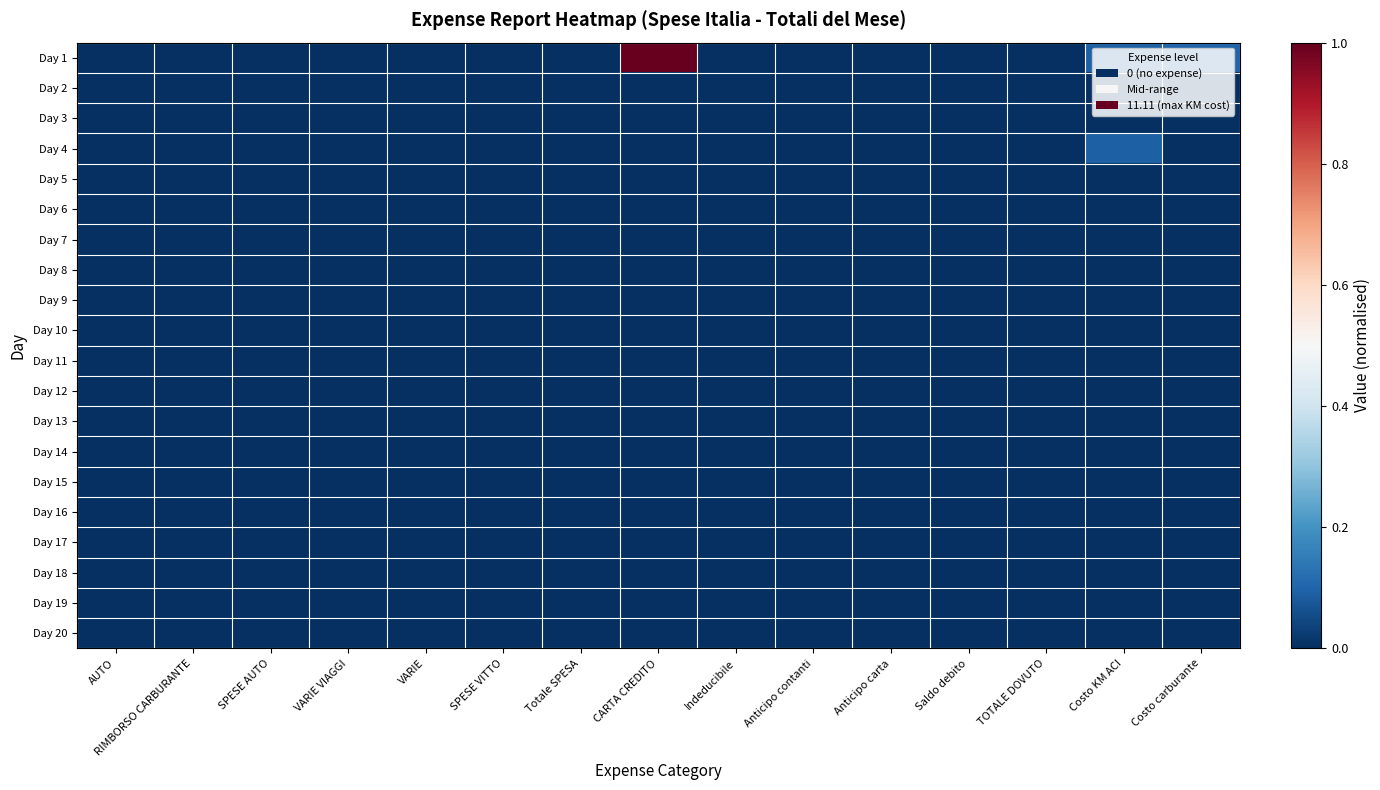

Reading left to right, transcribe all the data shown in this chart.

Day 1: AUTO=0.0	RIMBORSO CARBURANTE=0.0	SPESE AUTO=0.0	VARIE VIAGGI=0.0	VARIE=0.0	SPESE VITTO=0.0	Totale SPESA=0.0	CARTA CREDITO=1.0	Indeducibile=0.0	Anticipo contanti=0.0	Anticipo carta=0.0	Saldo debito=0.0	TOTALE DOVUTO=0.0	Costo KM ACI=0.1	Costo carburante=0.1
Day 2: AUTO=0.0	RIMBORSO CARBURANTE=0.0	SPESE AUTO=0.0	VARIE VIAGGI=0.0	VARIE=0.0	SPESE VITTO=0.0	Totale SPESA=0.0	CARTA CREDITO=0.0	Indeducibile=0.0	Anticipo contanti=0.0	Anticipo carta=0.0	Saldo debito=0.0	TOTALE DOVUTO=0.0	Costo KM ACI=0.0	Costo carburante=0.0
Day 3: AUTO=0.0	RIMBORSO CARBURANTE=0.0	SPESE AUTO=0.0	VARIE VIAGGI=0.0	VARIE=0.0	SPESE VITTO=0.0	Totale SPESA=0.0	CARTA CREDITO=0.0	Indeducibile=0.0	Anticipo contanti=0.0	Anticipo carta=0.0	Saldo debito=0.0	TOTALE DOVUTO=0.0	Costo KM ACI=0.0	Costo carburante=0.0
Day 4: AUTO=0.0	RIMBORSO CARBURANTE=0.0	SPESE AUTO=0.0	VARIE VIAGGI=0.0	VARIE=0.0	SPESE VITTO=0.0	Totale SPESA=0.0	CARTA CREDITO=0.0	Indeducibile=0.0	Anticipo contanti=0.0	Anticipo carta=0.0	Saldo debito=0.0	TOTALE DOVUTO=0.0	Costo KM ACI=0.1	Costo carburante=0.0
Day 5: AUTO=0.0	RIMBORSO CARBURANTE=0.0	SPESE AUTO=0.0	VARIE VIAGGI=0.0	VARIE=0.0	SPESE VITTO=0.0	Totale SPESA=0.0	CARTA CREDITO=0.0	Indeducibile=0.0	Anticipo contanti=0.0	Anticipo carta=0.0	Saldo debito=0.0	TOTALE DOVUTO=0.0	Costo KM ACI=0.0	Costo carburante=0.0
Day 6: AUTO=0.0	RIMBORSO CARBURANTE=0.0	SPESE AUTO=0.0	VARIE VIAGGI=0.0	VARIE=0.0	SPESE VITTO=0.0	Totale SPESA=0.0	CARTA CREDITO=0.0	Indeducibile=0.0	Anticipo contanti=0.0	Anticipo carta=0.0	Saldo debito=0.0	TOTALE DOVUTO=0.0	Costo KM ACI=0.0	Costo carburante=0.0
Day 7: AUTO=0.0	RIMBORSO CARBURANTE=0.0	SPESE AUTO=0.0	VARIE VIAGGI=0.0	VARIE=0.0	SPESE VITTO=0.0	Totale SPESA=0.0	CARTA CREDITO=0.0	Indeducibile=0.0	Anticipo contanti=0.0	Anticipo carta=0.0	Saldo debito=0.0	TOTALE DOVUTO=0.0	Costo KM ACI=0.0	Costo carburante=0.0
Day 8: AUTO=0.0	RIMBORSO CARBURANTE=0.0	SPESE AUTO=0.0	VARIE VIAGGI=0.0	VARIE=0.0	SPESE VITTO=0.0	Totale SPESA=0.0	CARTA CREDITO=0.0	Indeducibile=0.0	Anticipo contanti=0.0	Anticipo carta=0.0	Saldo debito=0.0	TOTALE DOVUTO=0.0	Costo KM ACI=0.0	Costo carburante=0.0
Day 9: AUTO=0.0	RIMBORSO CARBURANTE=0.0	SPESE AUTO=0.0	VARIE VIAGGI=0.0	VARIE=0.0	SPESE VITTO=0.0	Totale SPESA=0.0	CARTA CREDITO=0.0	Indeducibile=0.0	Anticipo contanti=0.0	Anticipo carta=0.0	Saldo debito=0.0	TOTALE DOVUTO=0.0	Costo KM ACI=0.0	Costo carburante=0.0
Day 10: AUTO=0.0	RIMBORSO CARBURANTE=0.0	SPESE AUTO=0.0	VARIE VIAGGI=0.0	VARIE=0.0	SPESE VITTO=0.0	Totale SPESA=0.0	CARTA CREDITO=0.0	Indeducibile=0.0	Anticipo contanti=0.0	Anticipo carta=0.0	Saldo debito=0.0	TOTALE DOVUTO=0.0	Costo KM ACI=0.0	Costo carburante=0.0
Day 11: AUTO=0.0	RIMBORSO CARBURANTE=0.0	SPESE AUTO=0.0	VARIE VIAGGI=0.0	VARIE=0.0	SPESE VITTO=0.0	Totale SPESA=0.0	CARTA CREDITO=0.0	Indeducibile=0.0	Anticipo contanti=0.0	Anticipo carta=0.0	Saldo debito=0.0	TOTALE DOVUTO=0.0	Costo KM ACI=0.0	Costo carburante=0.0
Day 12: AUTO=0.0	RIMBORSO CARBURANTE=0.0	SPESE AUTO=0.0	VARIE VIAGGI=0.0	VARIE=0.0	SPESE VITTO=0.0	Totale SPESA=0.0	CARTA CREDITO=0.0	Indeducibile=0.0	Anticipo contanti=0.0	Anticipo carta=0.0	Saldo debito=0.0	TOTALE DOVUTO=0.0	Costo KM ACI=0.0	Costo carburante=0.0
Day 13: AUTO=0.0	RIMBORSO CARBURANTE=0.0	SPESE AUTO=0.0	VARIE VIAGGI=0.0	VARIE=0.0	SPESE VITTO=0.0	Totale SPESA=0.0	CARTA CREDITO=0.0	Indeducibile=0.0	Anticipo contanti=0.0	Anticipo carta=0.0	Saldo debito=0.0	TOTALE DOVUTO=0.0	Costo KM ACI=0.0	Costo carburante=0.0
Day 14: AUTO=0.0	RIMBORSO CARBURANTE=0.0	SPESE AUTO=0.0	VARIE VIAGGI=0.0	VARIE=0.0	SPESE VITTO=0.0	Totale SPESA=0.0	CARTA CREDITO=0.0	Indeducibile=0.0	Anticipo contanti=0.0	Anticipo carta=0.0	Saldo debito=0.0	TOTALE DOVUTO=0.0	Costo KM ACI=0.0	Costo carburante=0.0
Day 15: AUTO=0.0	RIMBORSO CARBURANTE=0.0	SPESE AUTO=0.0	VARIE VIAGGI=0.0	VARIE=0.0	SPESE VITTO=0.0	Totale SPESA=0.0	CARTA CREDITO=0.0	Indeducibile=0.0	Anticipo contanti=0.0	Anticipo carta=0.0	Saldo debito=0.0	TOTALE DOVUTO=0.0	Costo KM ACI=0.0	Costo carburante=0.0
Day 16: AUTO=0.0	RIMBORSO CARBURANTE=0.0	SPESE AUTO=0.0	VARIE VIAGGI=0.0	VARIE=0.0	SPESE VITTO=0.0	Totale SPESA=0.0	CARTA CREDITO=0.0	Indeducibile=0.0	Anticipo contanti=0.0	Anticipo carta=0.0	Saldo debito=0.0	TOTALE DOVUTO=0.0	Costo KM ACI=0.0	Costo carburante=0.0
Day 17: AUTO=0.0	RIMBORSO CARBURANTE=0.0	SPESE AUTO=0.0	VARIE VIAGGI=0.0	VARIE=0.0	SPESE VITTO=0.0	Totale SPESA=0.0	CARTA CREDITO=0.0	Indeducibile=0.0	Anticipo contanti=0.0	Anticipo carta=0.0	Saldo debito=0.0	TOTALE DOVUTO=0.0	Costo KM ACI=0.0	Costo carburante=0.0
Day 18: AUTO=0.0	RIMBORSO CARBURANTE=0.0	SPESE AUTO=0.0	VARIE VIAGGI=0.0	VARIE=0.0	SPESE VITTO=0.0	Totale SPESA=0.0	CARTA CREDITO=0.0	Indeducibile=0.0	Anticipo contanti=0.0	Anticipo carta=0.0	Saldo debito=0.0	TOTALE DOVUTO=0.0	Costo KM ACI=0.0	Costo carburante=0.0
Day 19: AUTO=0.0	RIMBORSO CARBURANTE=0.0	SPESE AUTO=0.0	VARIE VIAGGI=0.0	VARIE=0.0	SPESE VITTO=0.0	Totale SPESA=0.0	CARTA CREDITO=0.0	Indeducibile=0.0	Anticipo contanti=0.0	Anticipo carta=0.0	Saldo debito=0.0	TOTALE DOVUTO=0.0	Costo KM ACI=0.0	Costo carburante=0.0
Day 20: AUTO=0.0	RIMBORSO CARBURANTE=0.0	SPESE AUTO=0.0	VARIE VIAGGI=0.0	VARIE=0.0	SPESE VITTO=0.0	Totale SPESA=0.0	CARTA CREDITO=0.0	Indeducibile=0.0	Anticipo contanti=0.0	Anticipo carta=0.0	Saldo debito=0.0	TOTALE DOVUTO=0.0	Costo KM ACI=0.0	Costo carburante=0.0